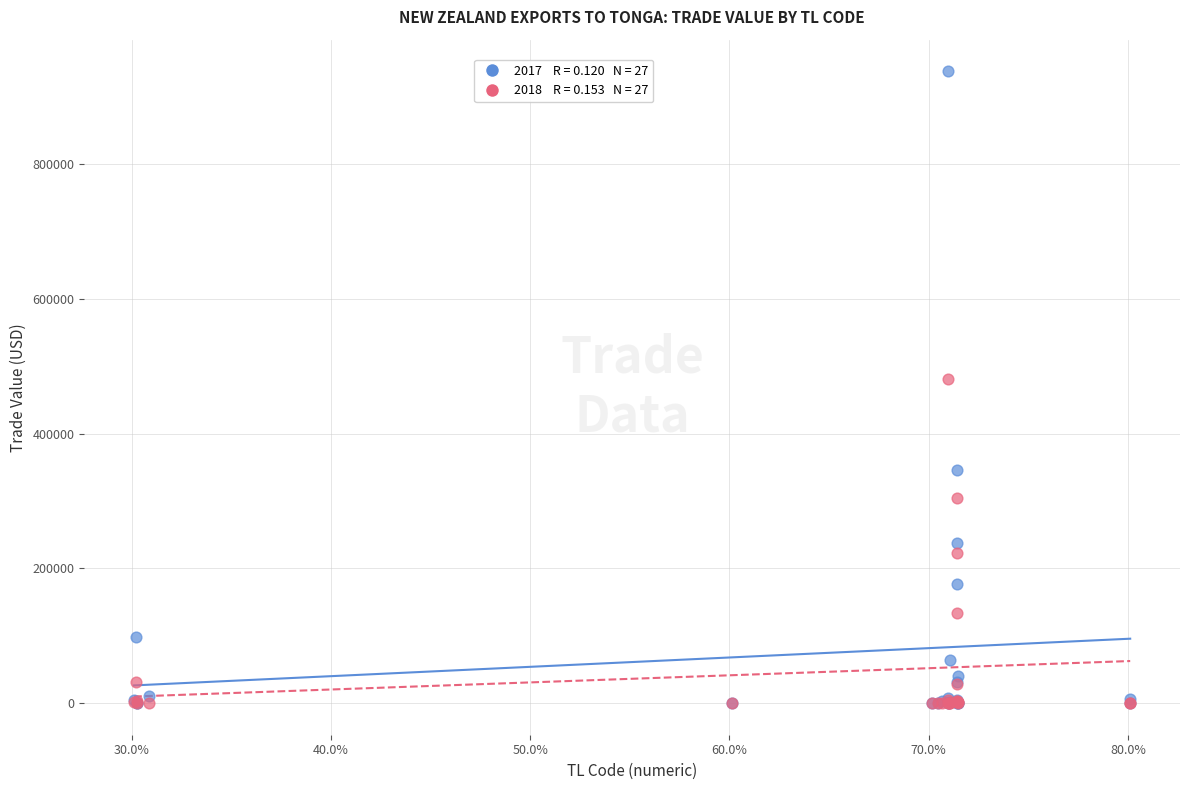

Across all series, what Y value is closest to 468972?

480786.0